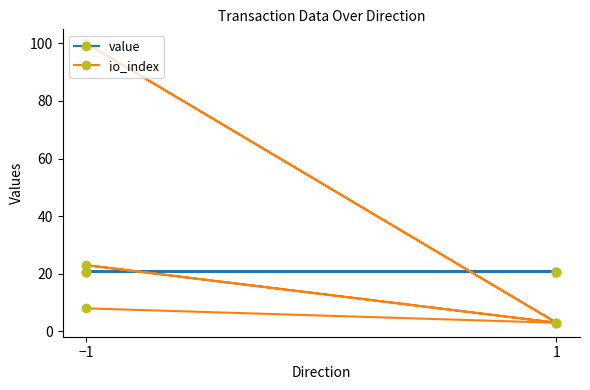

How many lines are shown in the chart?

2